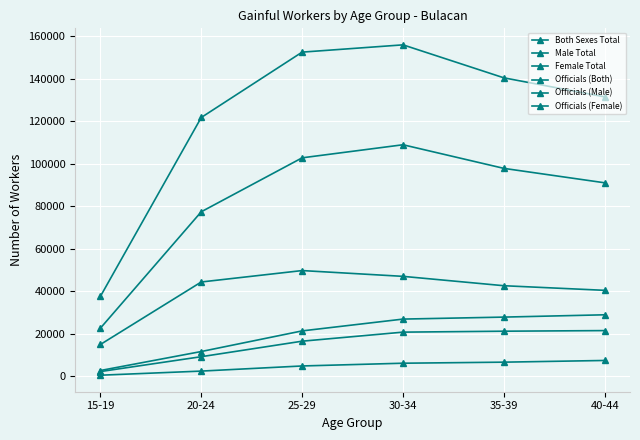

How many distinct data groups are displayed?

6